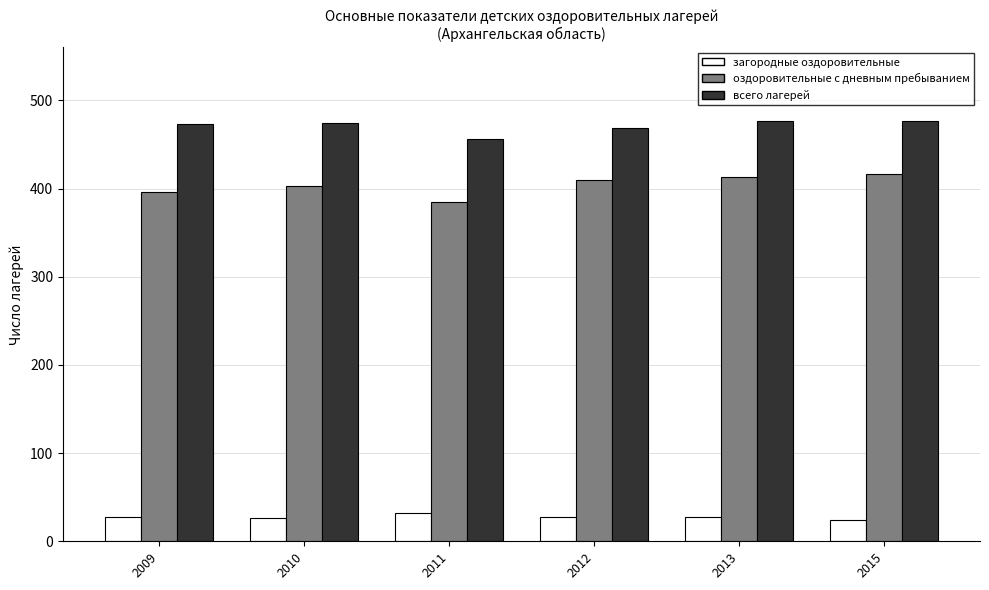

The value of оздоровительные с дневным пребыванием at 2011 is 385. True or false?

True